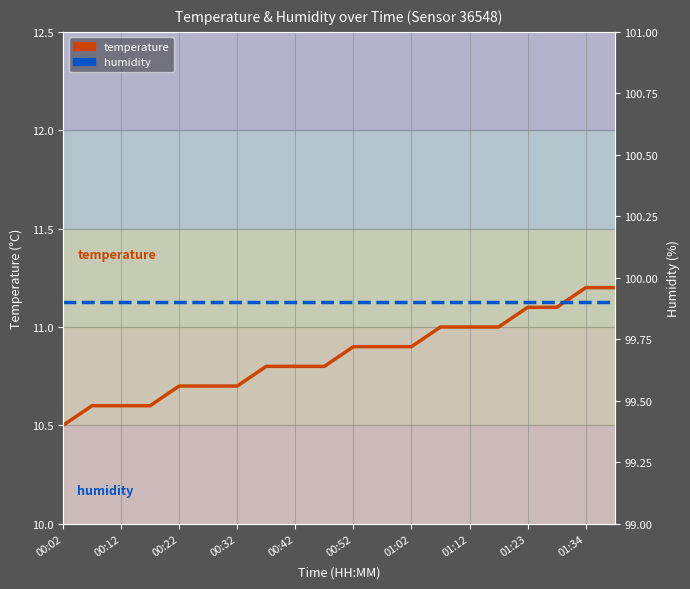

What is the difference between the maximum and minimum values in the temperature series?

0.7